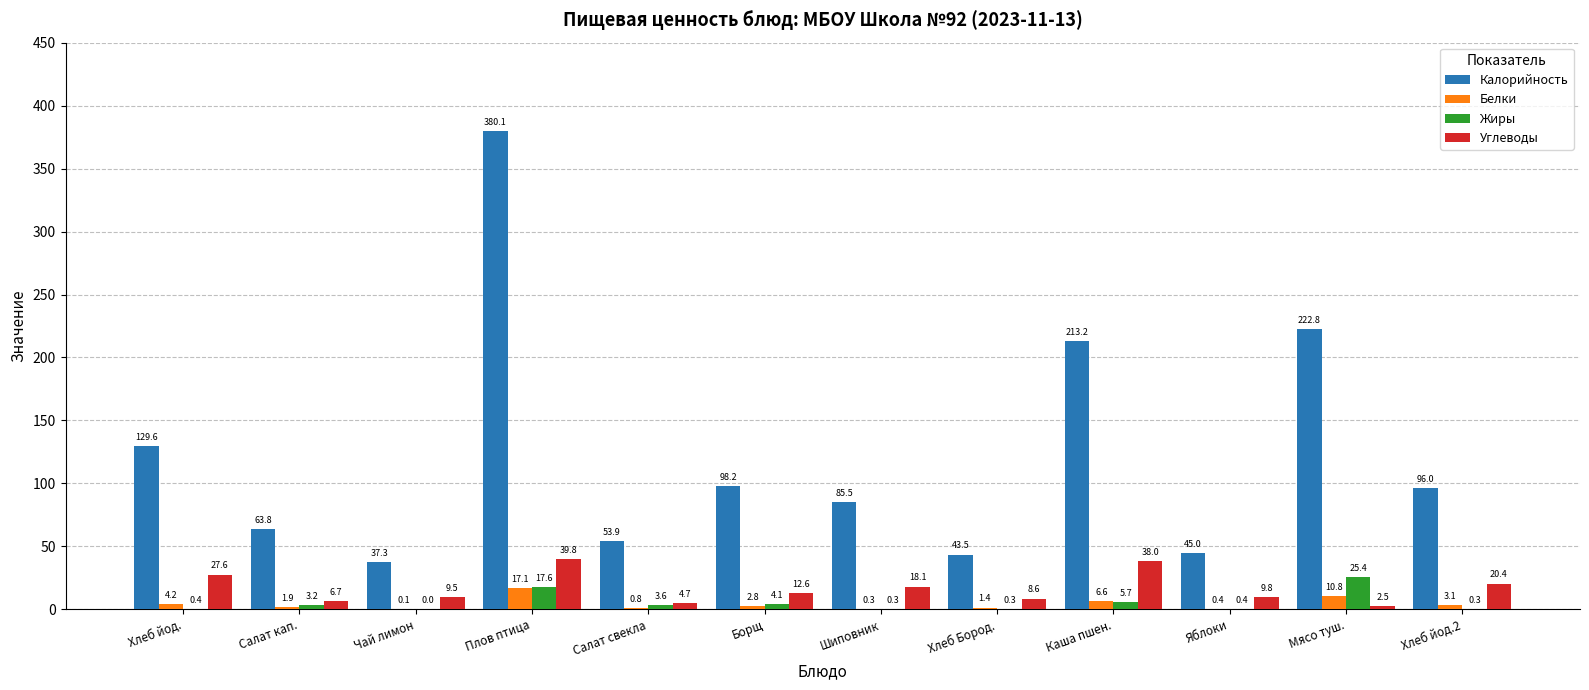

What is the sum of the Углеводы values at Яблоки and Чай лимон?

19.3